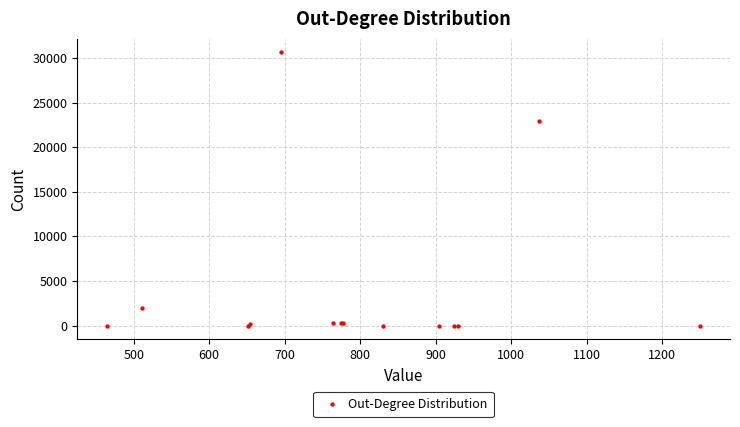

What Y value in the scatter plot is closest to 15316?

22913.7